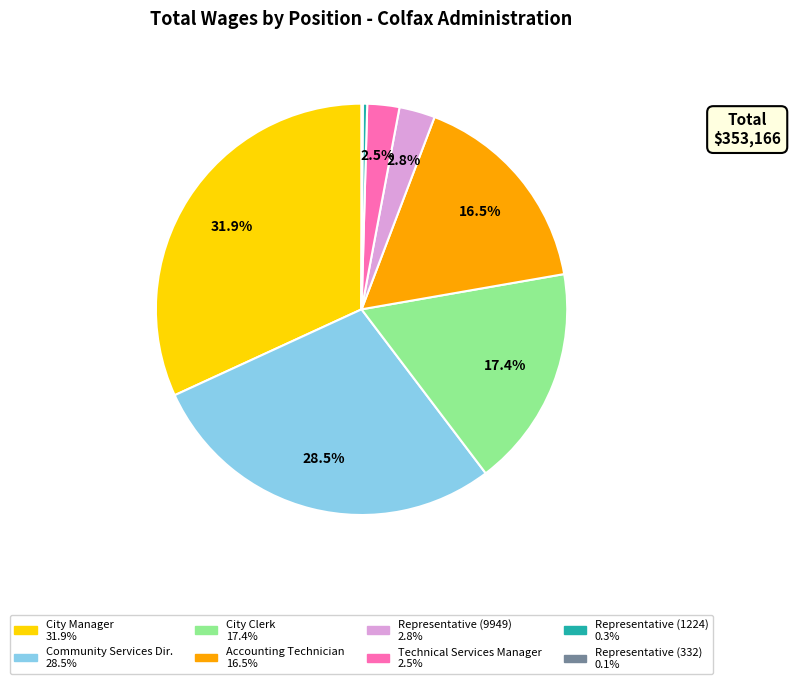

Does City Manager represent more than half of the total?

No